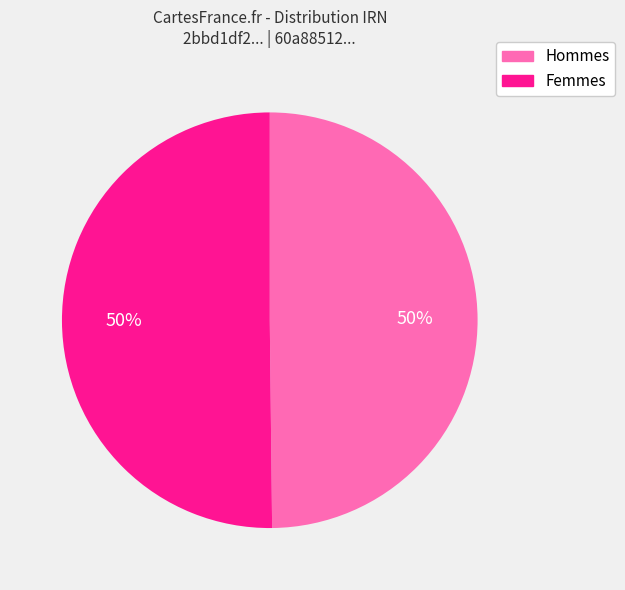

Combined, do Hommes and Femmes account for over 50%?

Yes